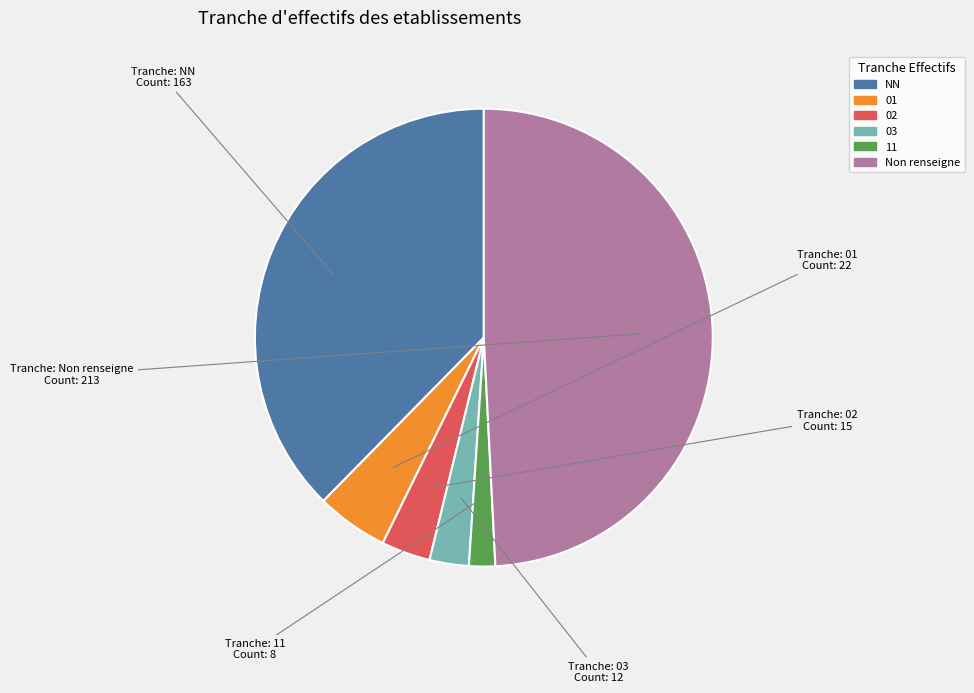

Is there a majority slice in this chart?

No